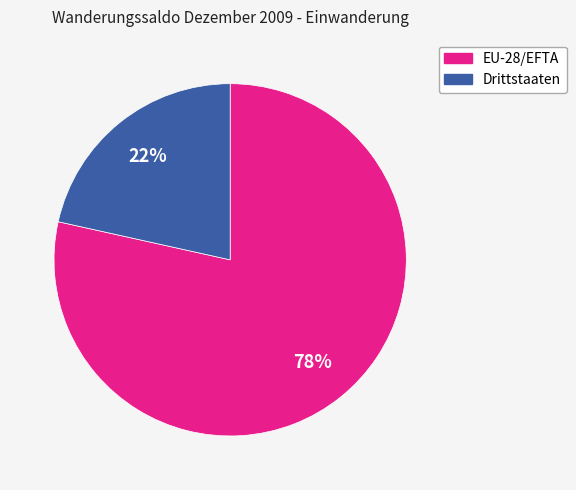

To the nearest percent, what is the average slice percentage?

50%